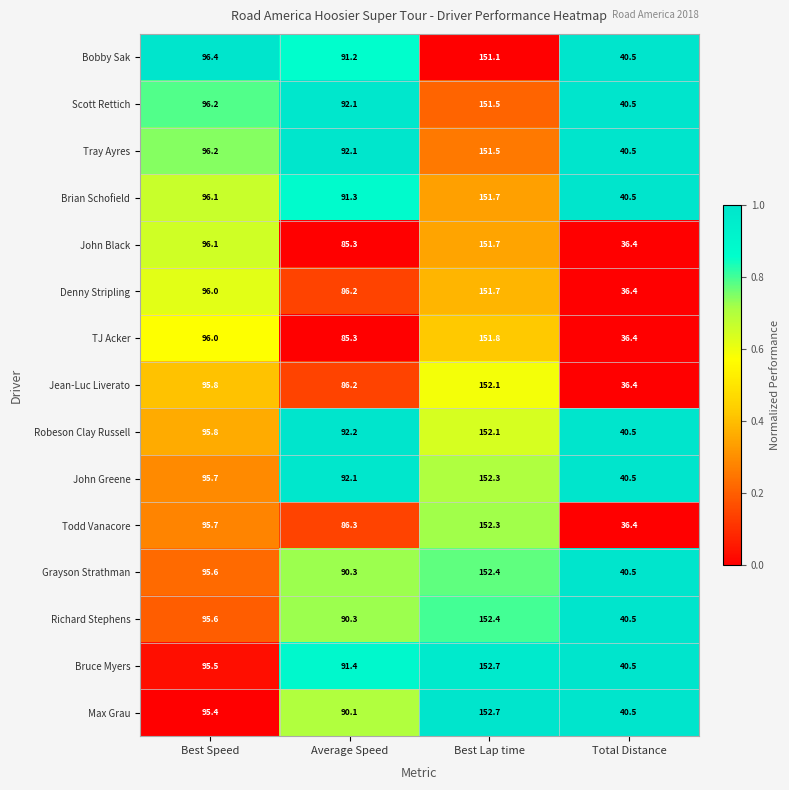

Between Average Speed and Total Distance, which series saw the biggest shift?

Robeson Clay Russell